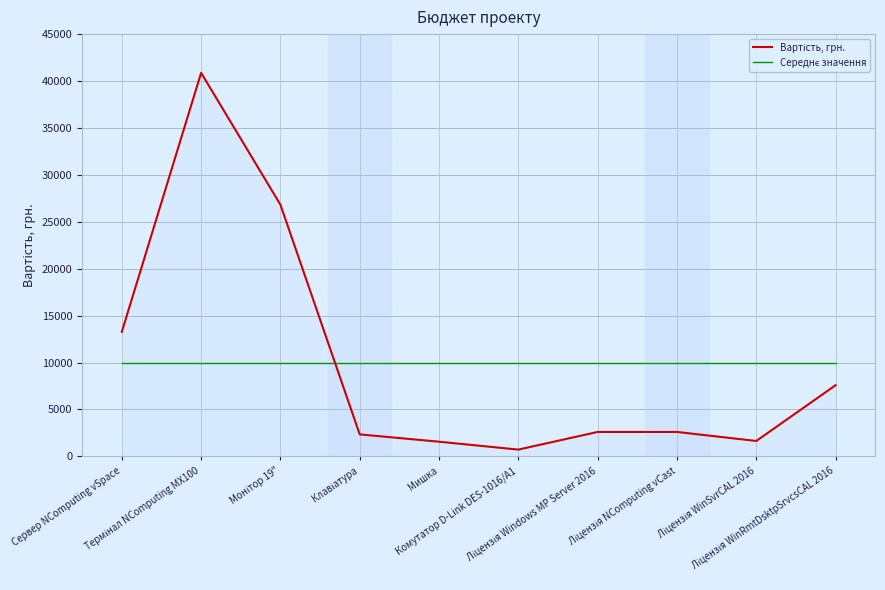

What is the greatest value displayed?

40872.0